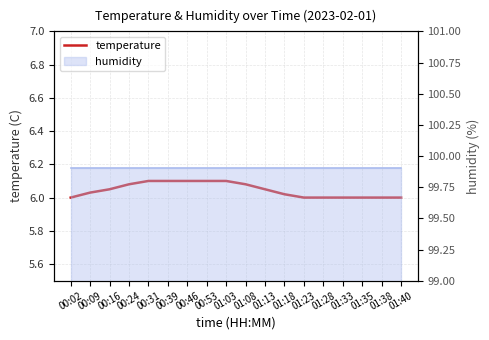

Rank the categories by value from highest to lowest.

00:31, 00:39, 00:46, 00:53, 01:03, 00:24, 01:08, 00:16, 01:13, 00:09, 01:18, 00:02, 01:23, 01:28, 01:33, 01:35, 01:38, 01:40